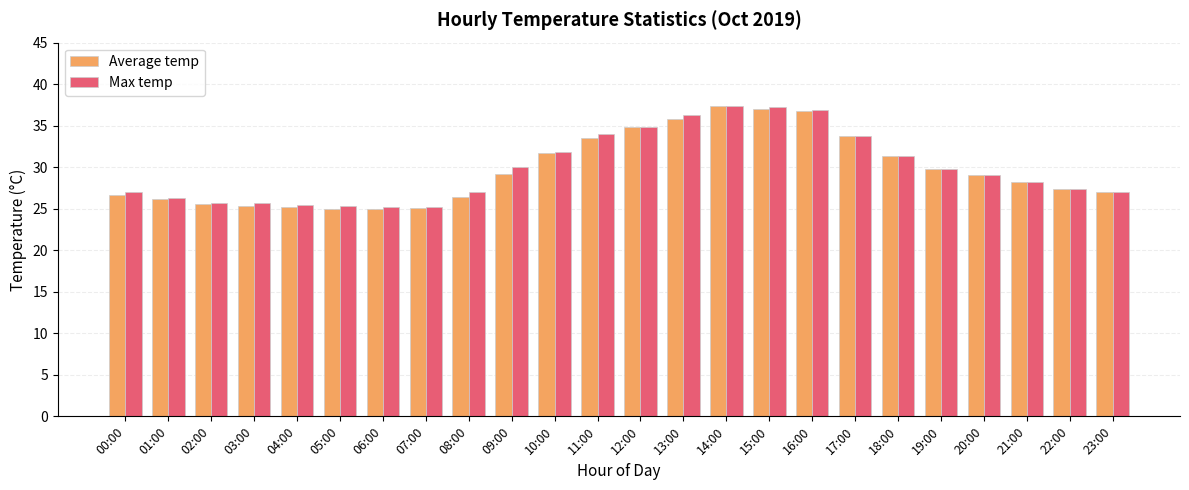

What is the difference between the Average temp values at 15:00 and 04:00?

11.8